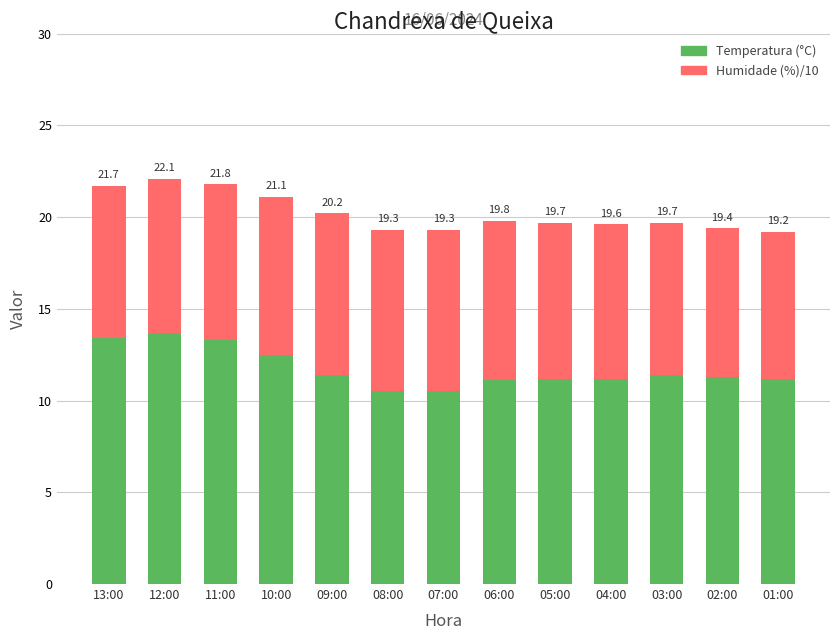

How many bars are there in total?

13